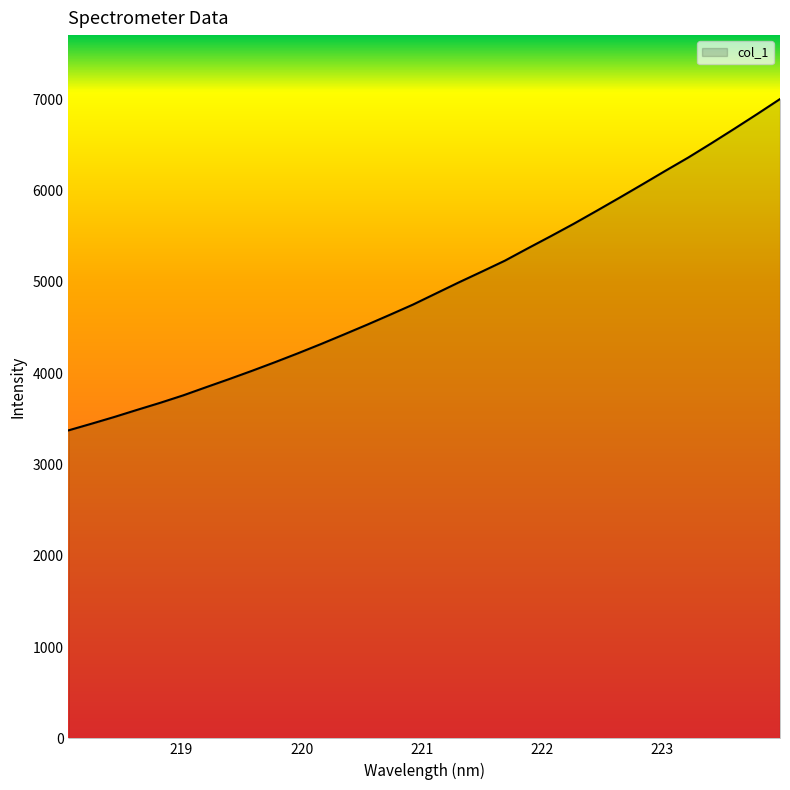

What is the maximum value shown in the chart?

7003.8